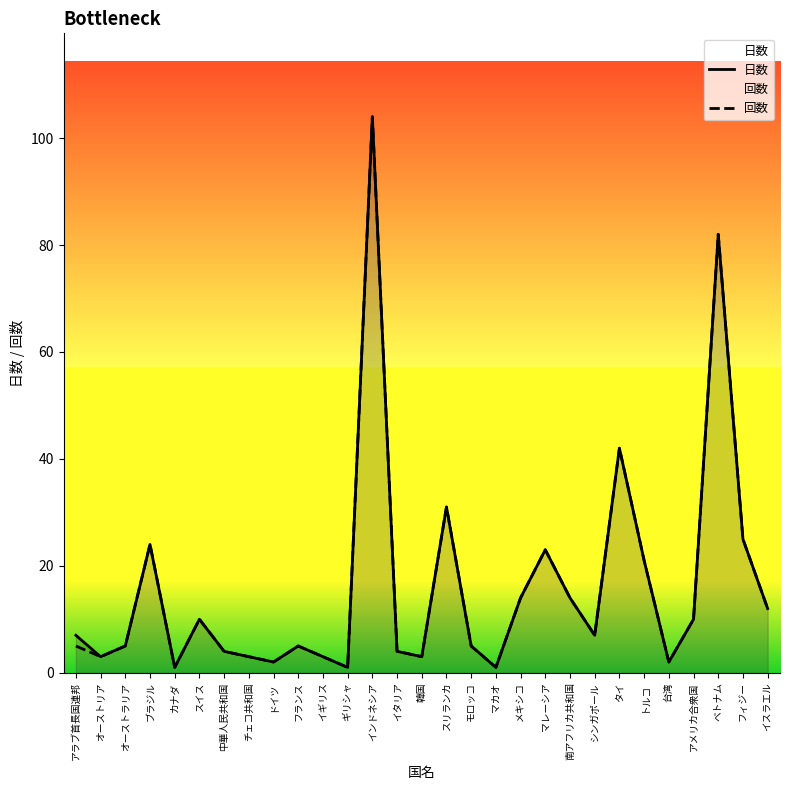

At which label is 回数 closest to 52?

タイ